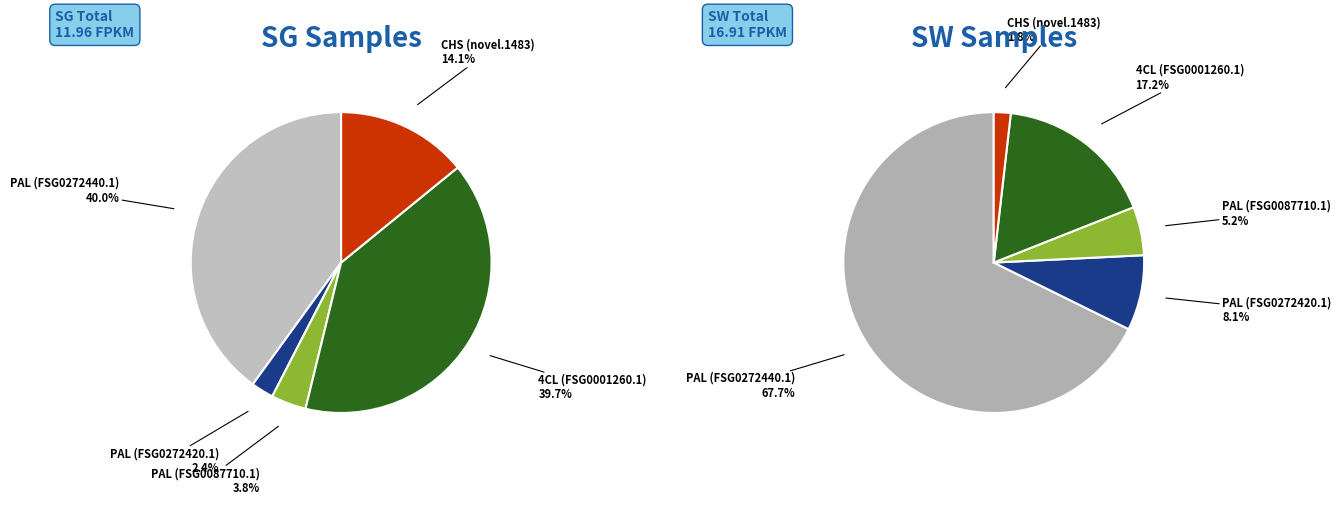

Rank the categories by value from lowest to highest.

FSG0272420.1, FSG0087710.1, novel.1483, FSG0001260.1, FSG0272440.1